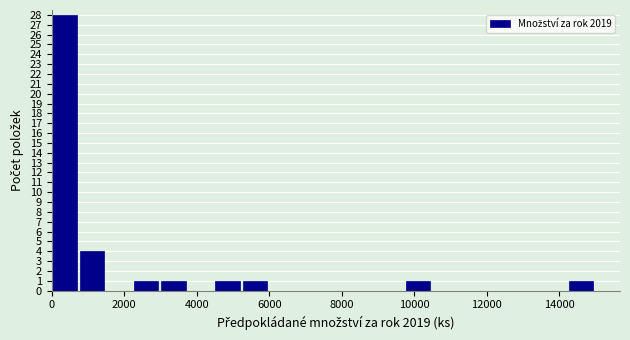

Around what value on the x-axis is the tallest bar? Give the approximate position of its centre, as read against the axis.

400